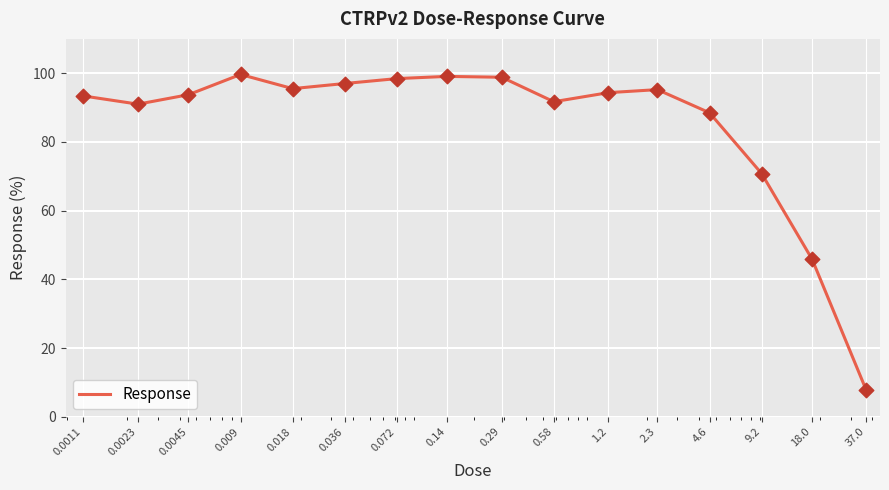

What is the smallest value displayed?

7.7